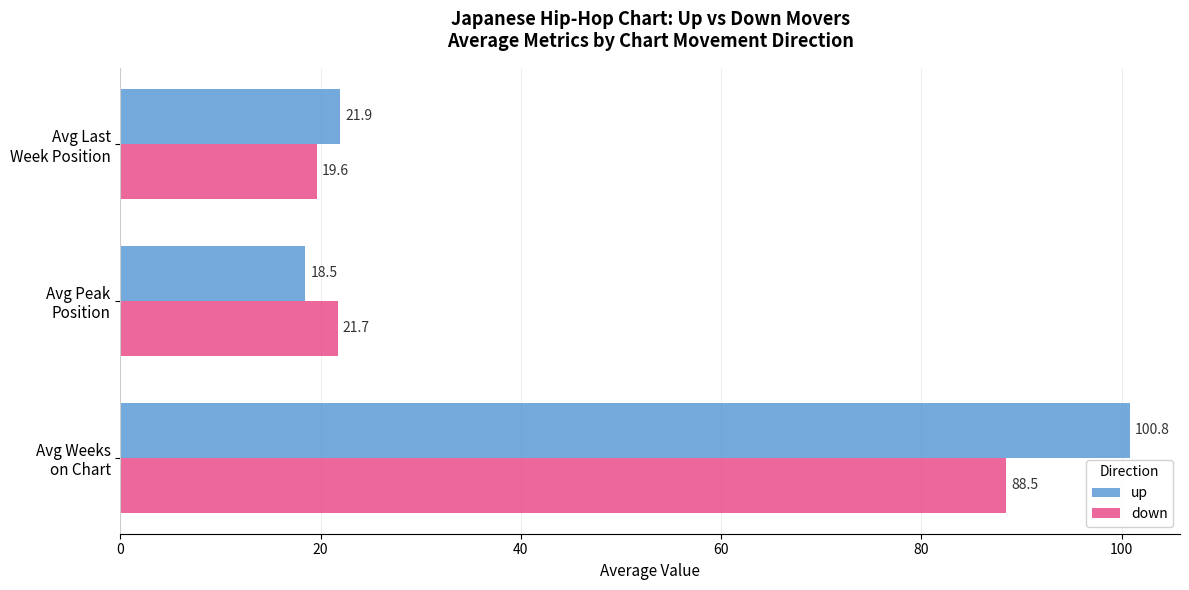

List the series in order of their overall mean, lowest first.

down, up